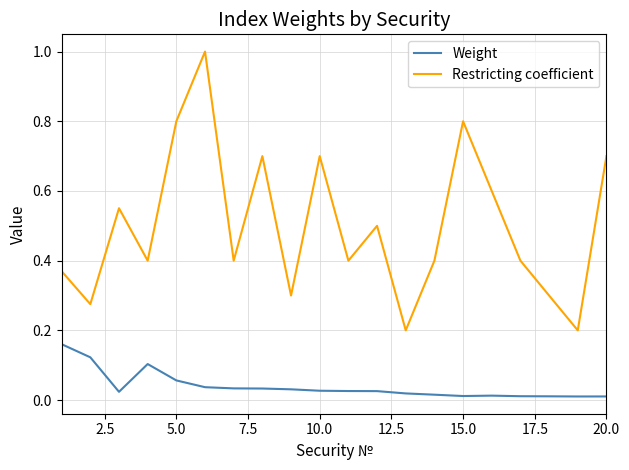

List the series in order of their overall mean, highest first.

Restricting coefficient, Weight